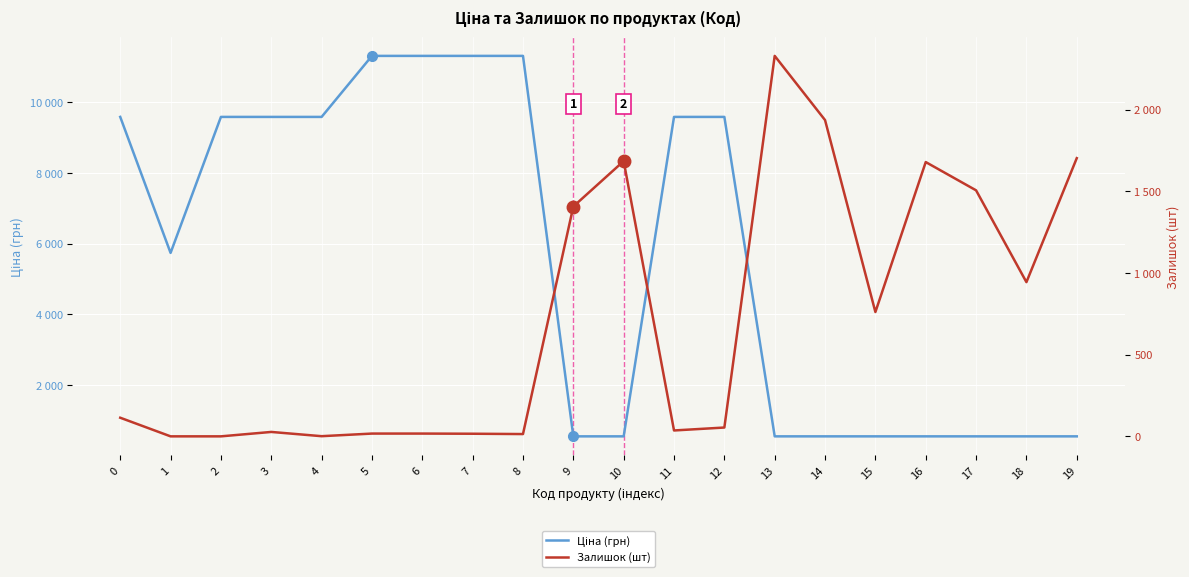

What are all the series names shown in the legend?

Ціна (грн), Залишок (шт)